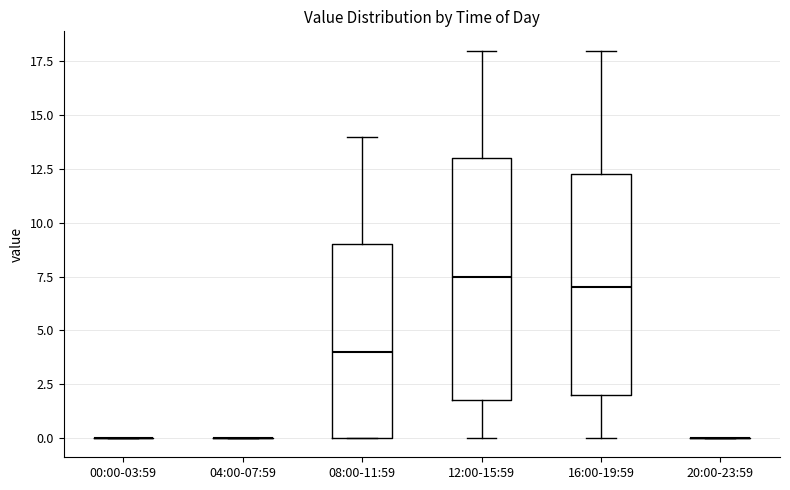

Which box is the tallest, from its lower edge to its upper edge?

12:00-15:59